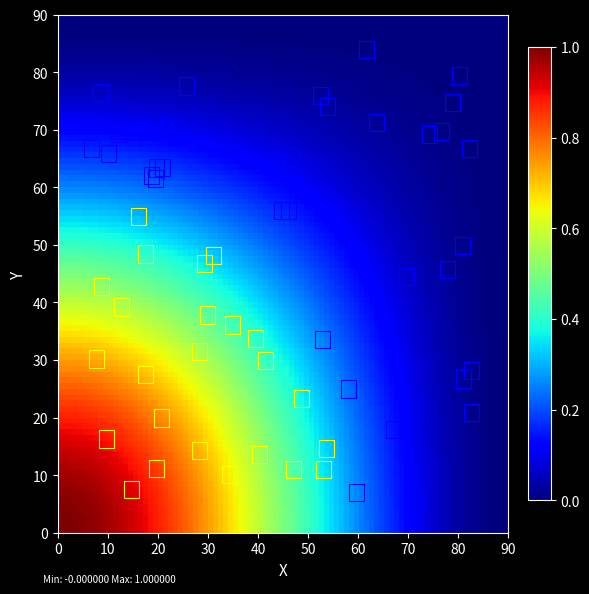

At which category is the sum across all series the highest?

-1